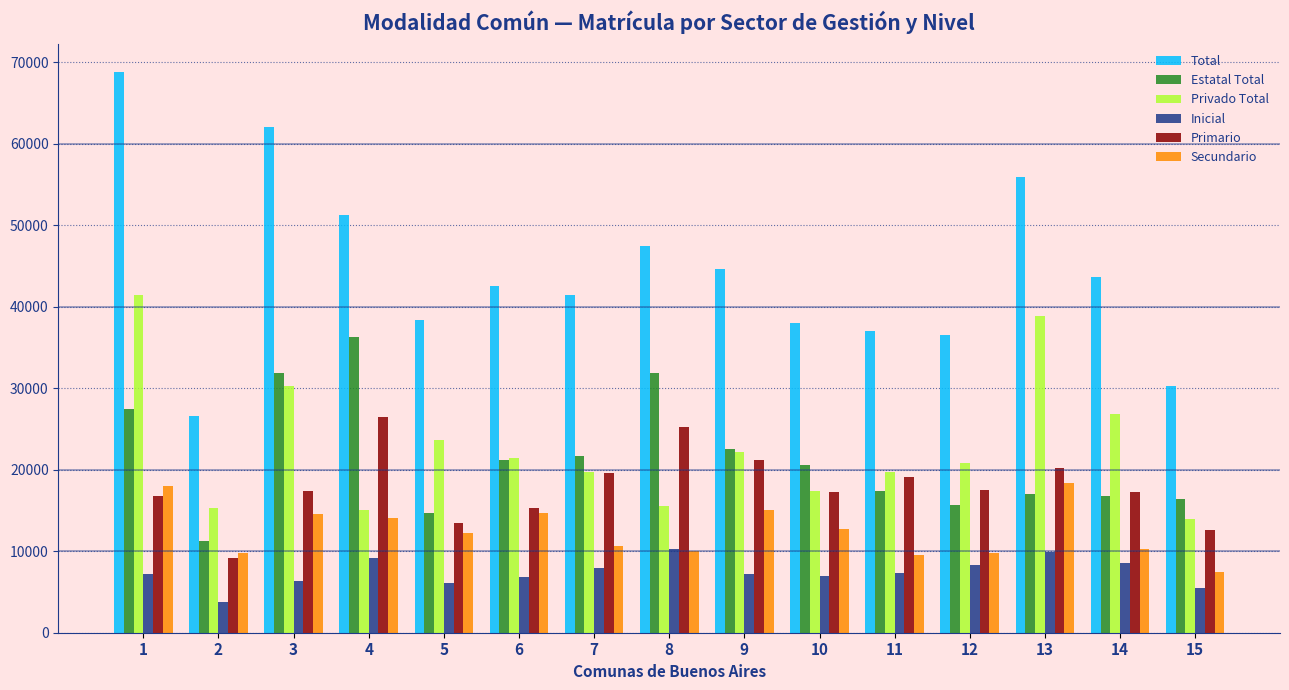

What is the smallest value displayed?

3806